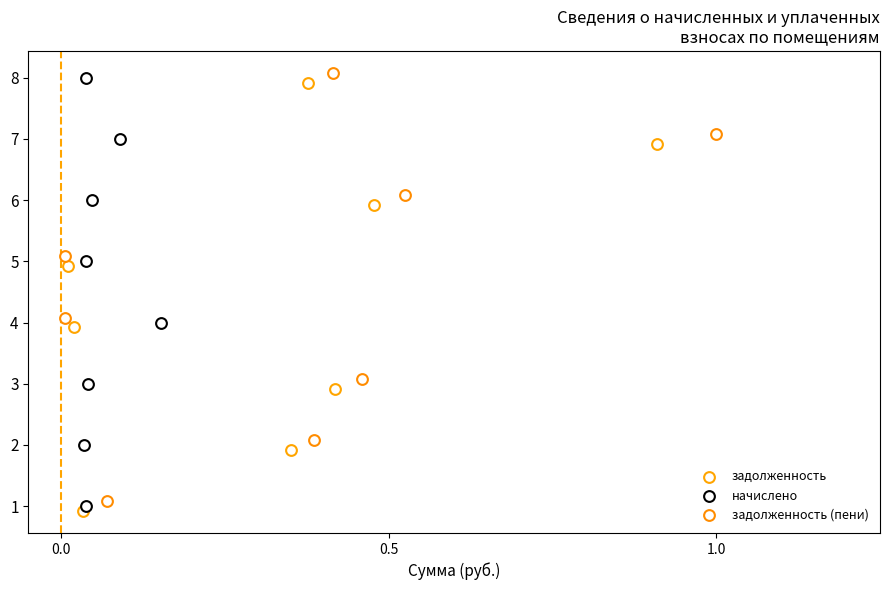

What are all the series names shown in the legend?

задолженность, начислено, задолженность (пени)